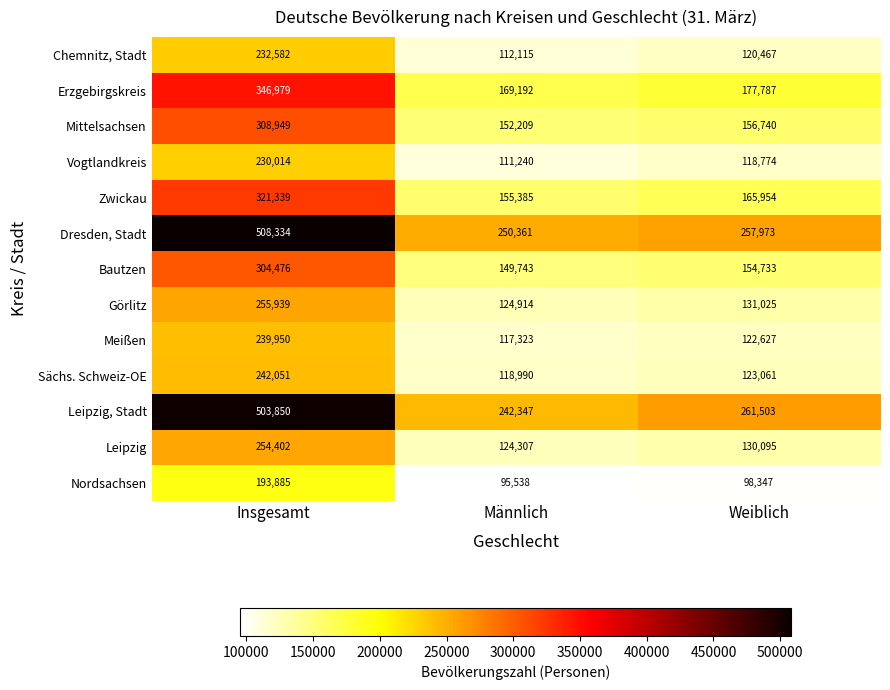

Is it true that Nordsachsen equals 145110 at Männlich?

False